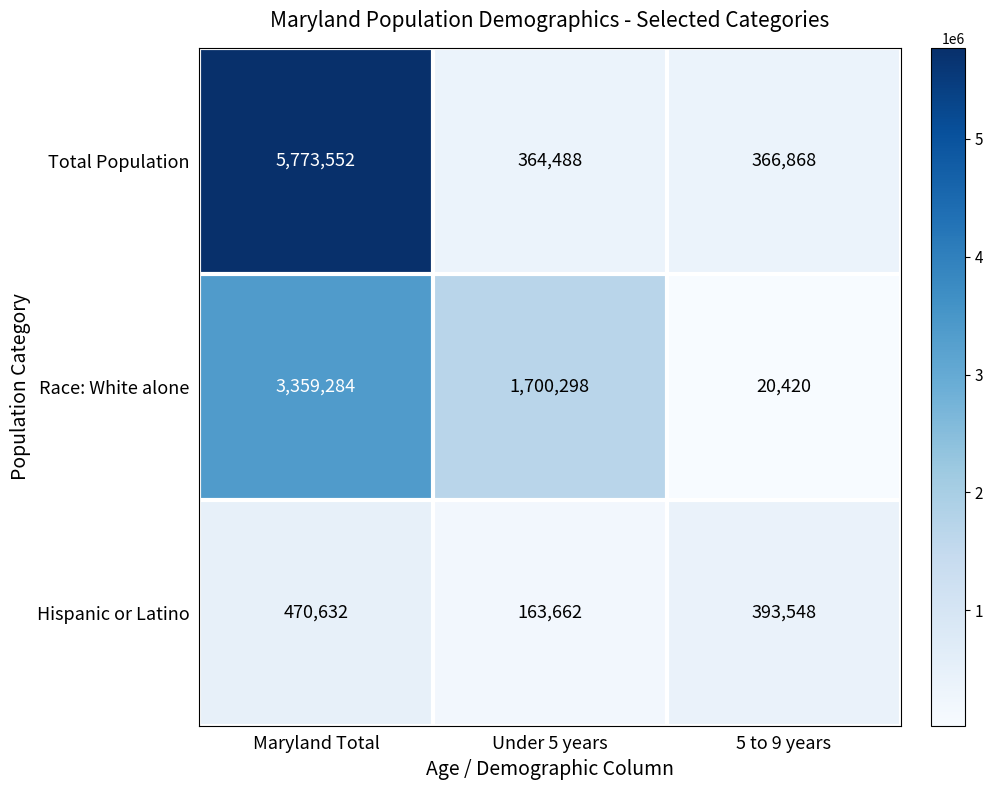

What is the spread (max minus min) of values at 5 to 9 years?

373128